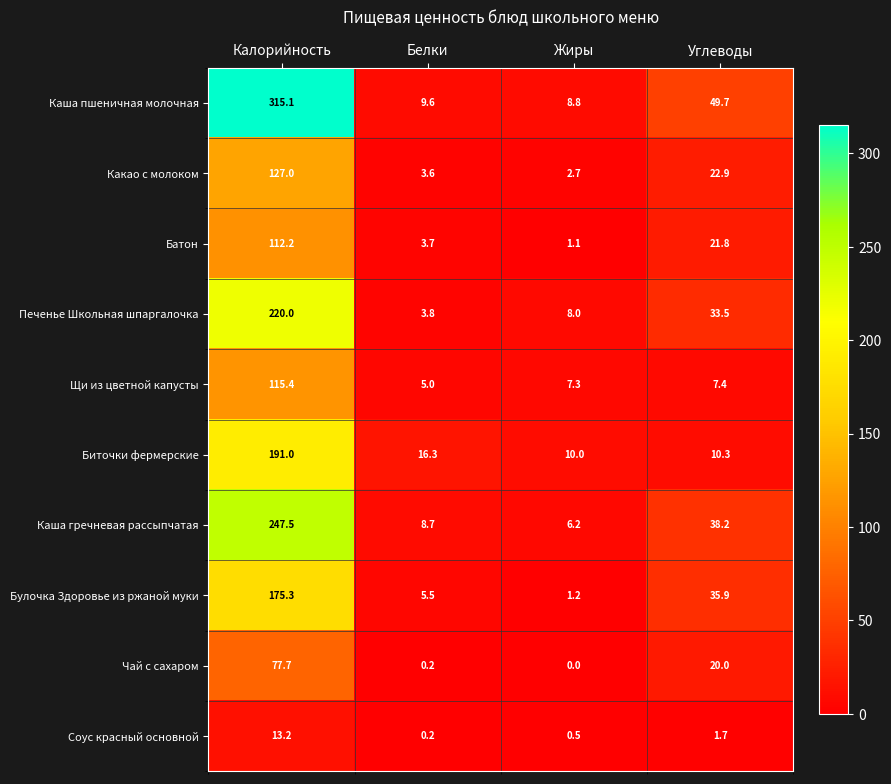

What is the difference between the maximum and minimum values in the Чай с сахаром series?

77.7